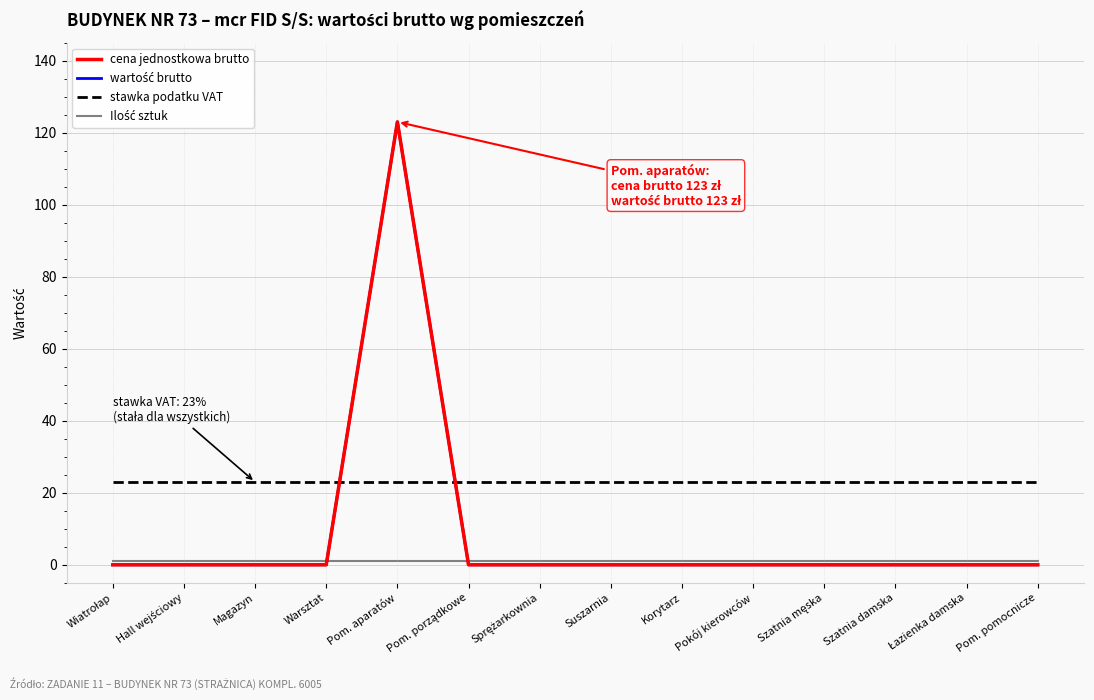

Which series ends up on top after the final intersection of stawka podatku VAT and wartość brutto?

stawka podatku VAT